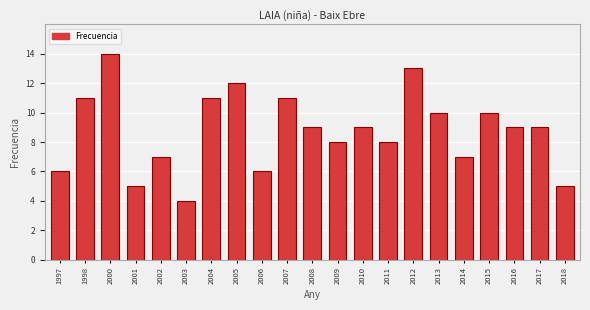

Reading left to right, transcribe all the data shown in this chart.

6	11	14	5	7	4	11	12	6	11	9	8	9	8	13	10	7	10	9	9	5